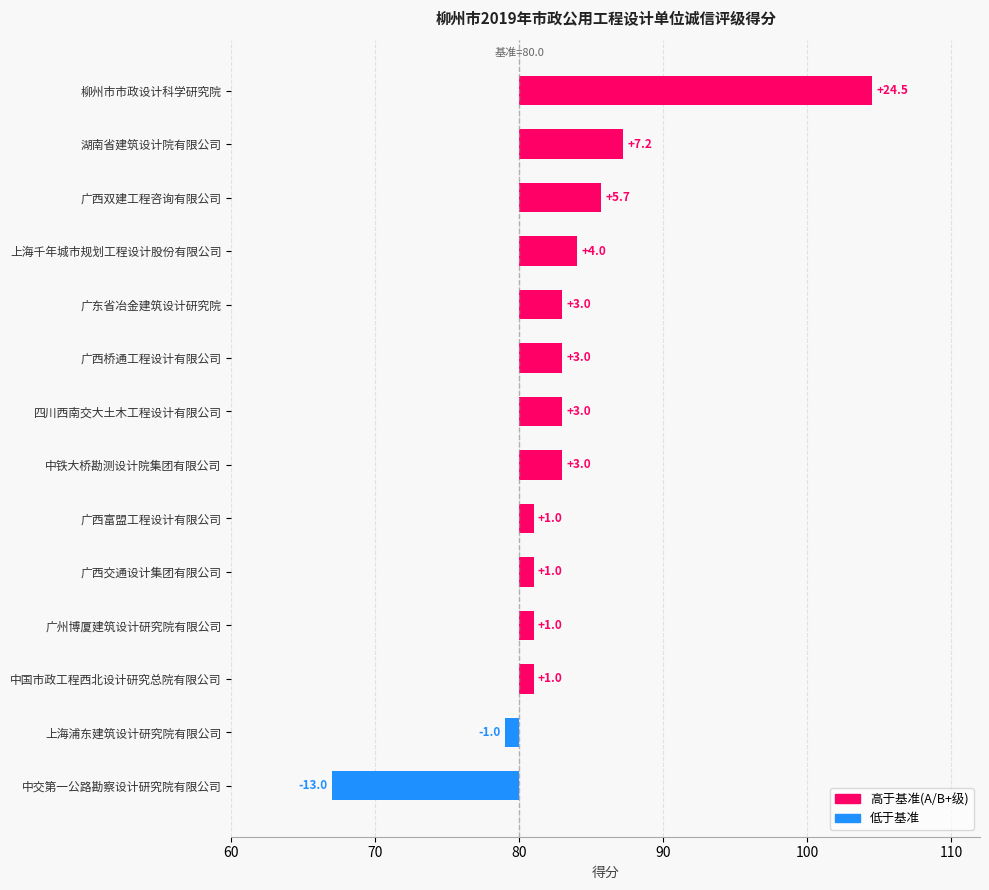

What is the difference between the second highest and second lowest values?

8.2